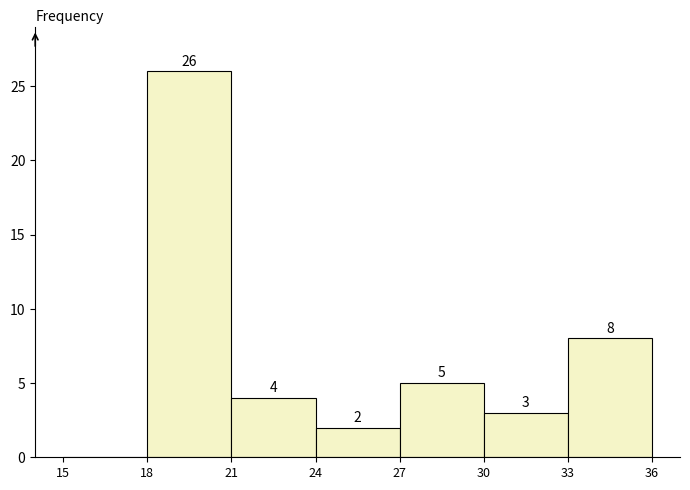

Over which range of the x-axis is the bar tallest?

18 to 21